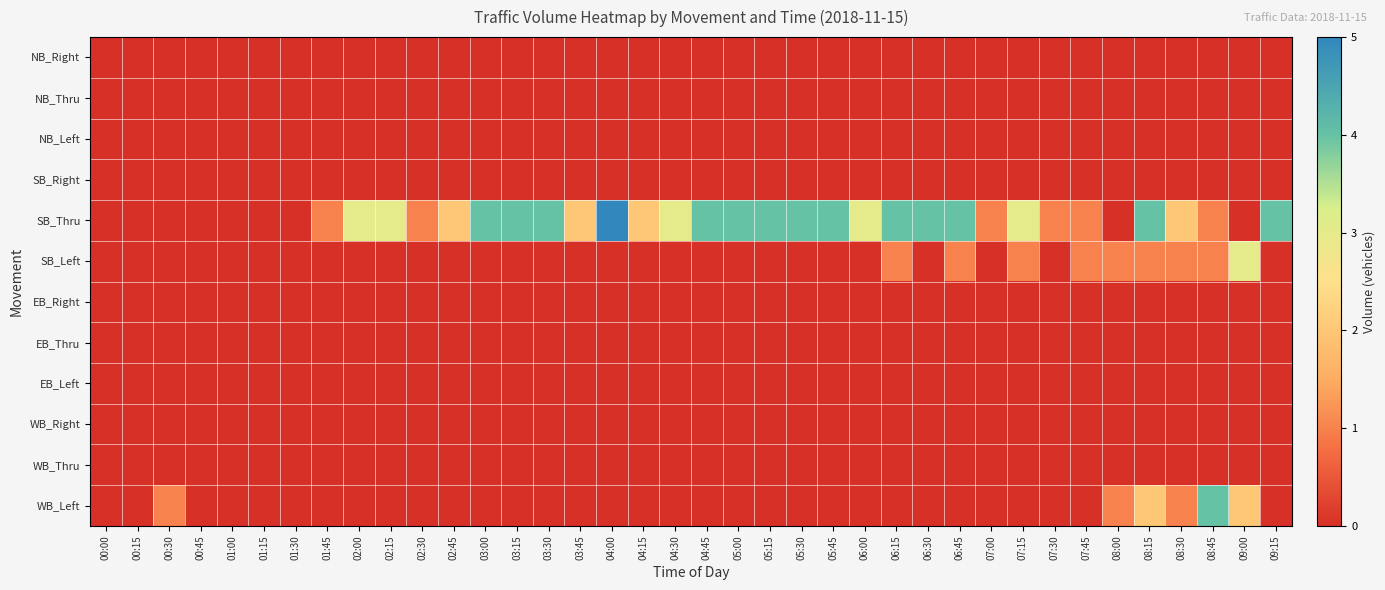

Which has a higher value, 06:30 or 00:00?

06:30